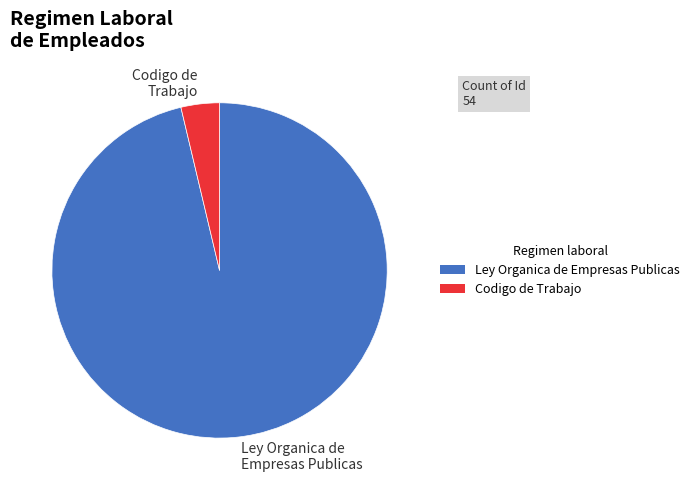

Which category accounts for the majority?

Ley Organica de Empresas Publicas